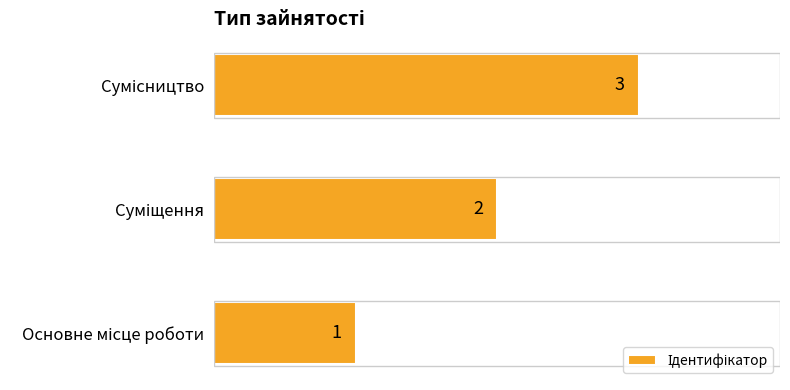

What is the difference between the maximum and minimum values?

2